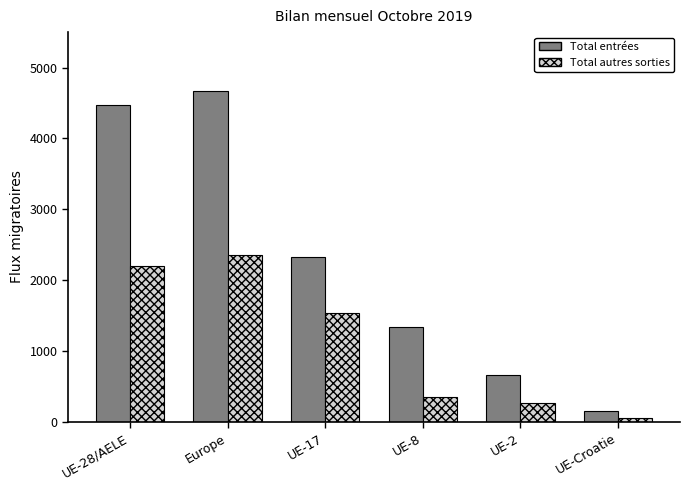

What position from the left is Europe?

2